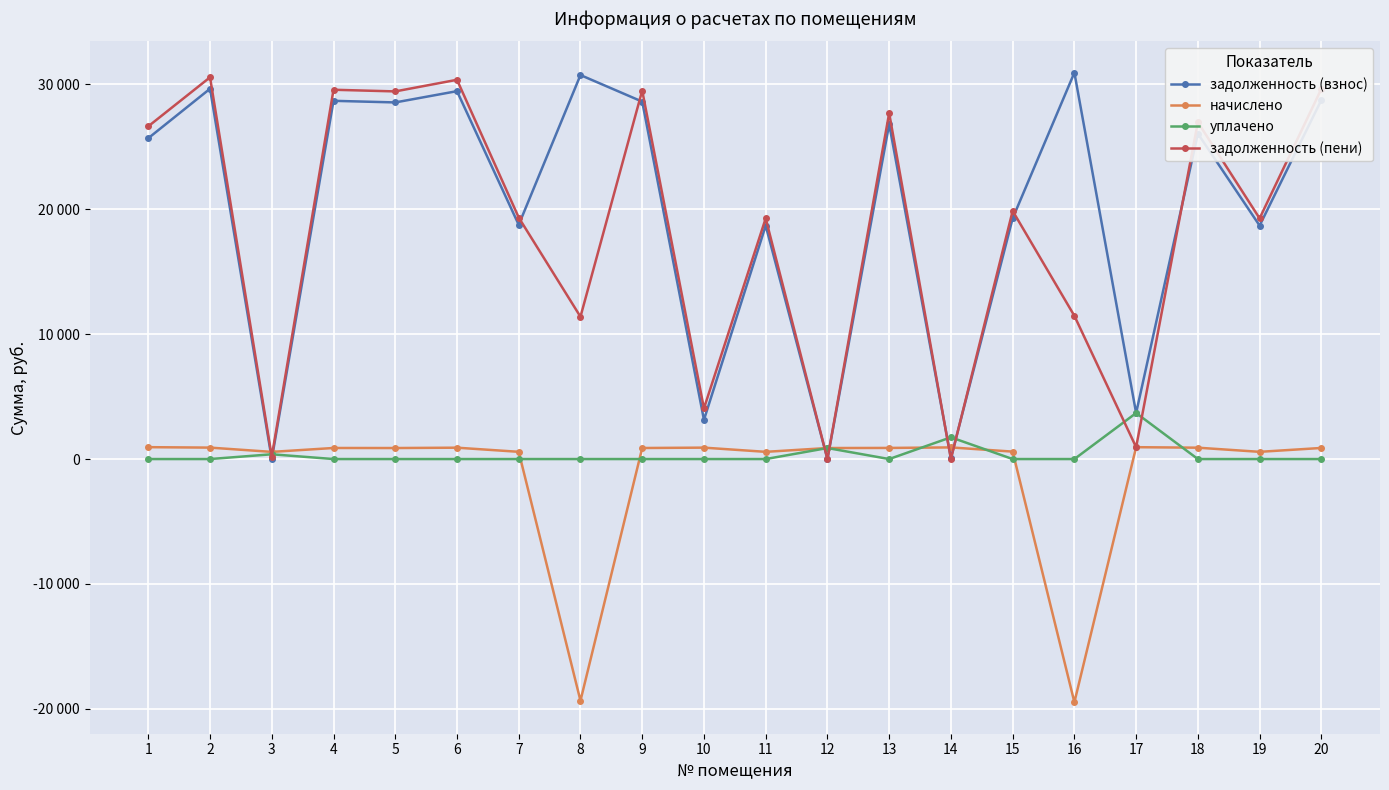

What are all the series names shown in the legend?

задолженность (взнос), начислено, уплачено, задолженность (пени)